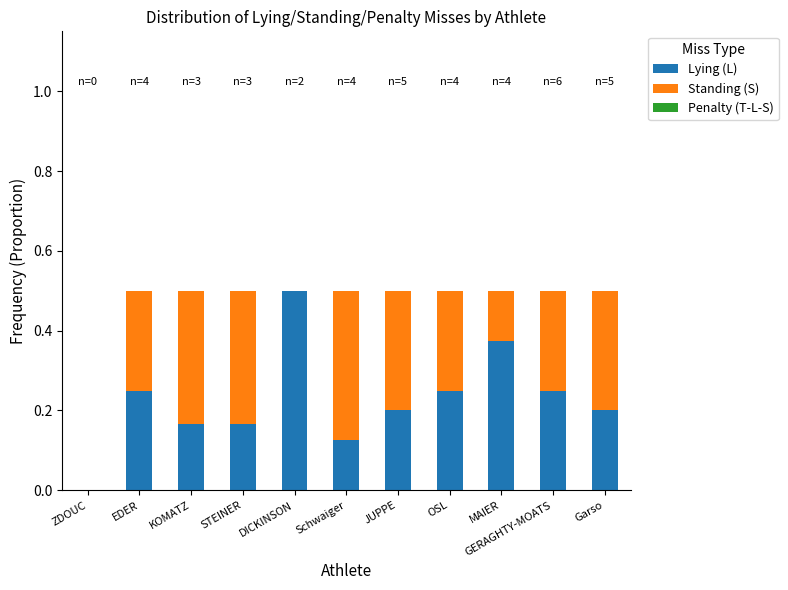

How many series are shown in this chart?

2